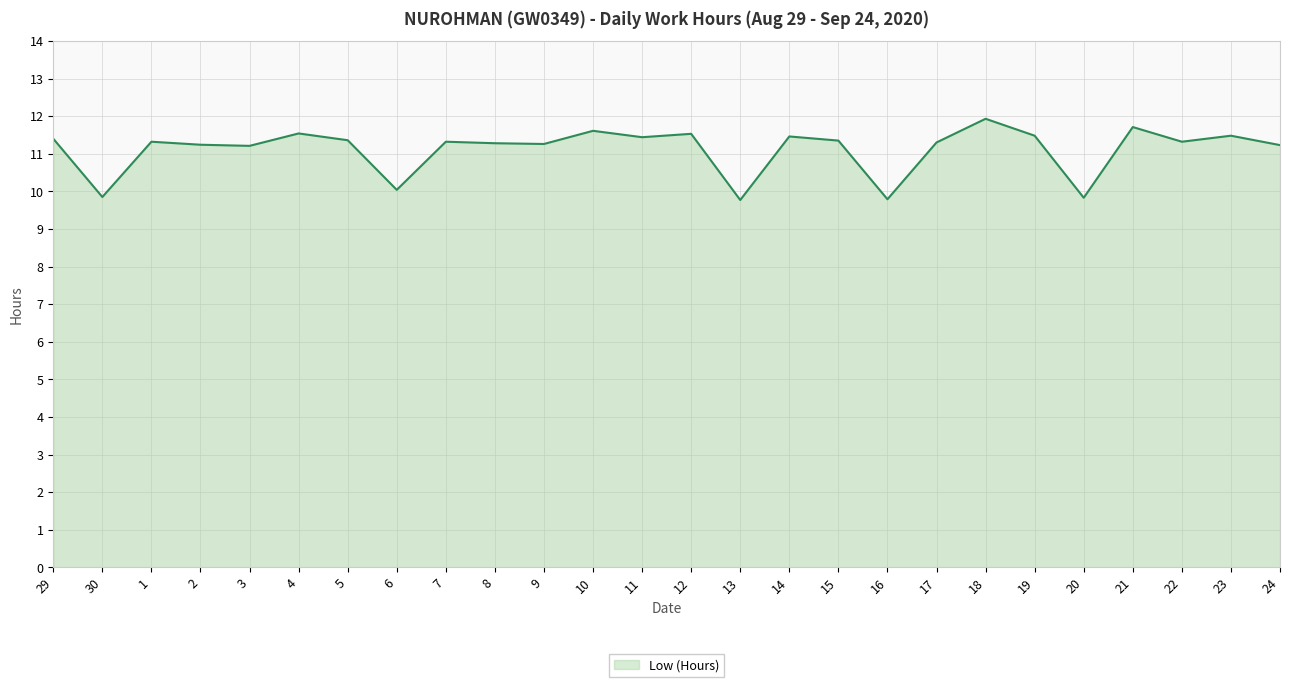

What is the difference between the maximum and minimum values?

2.2